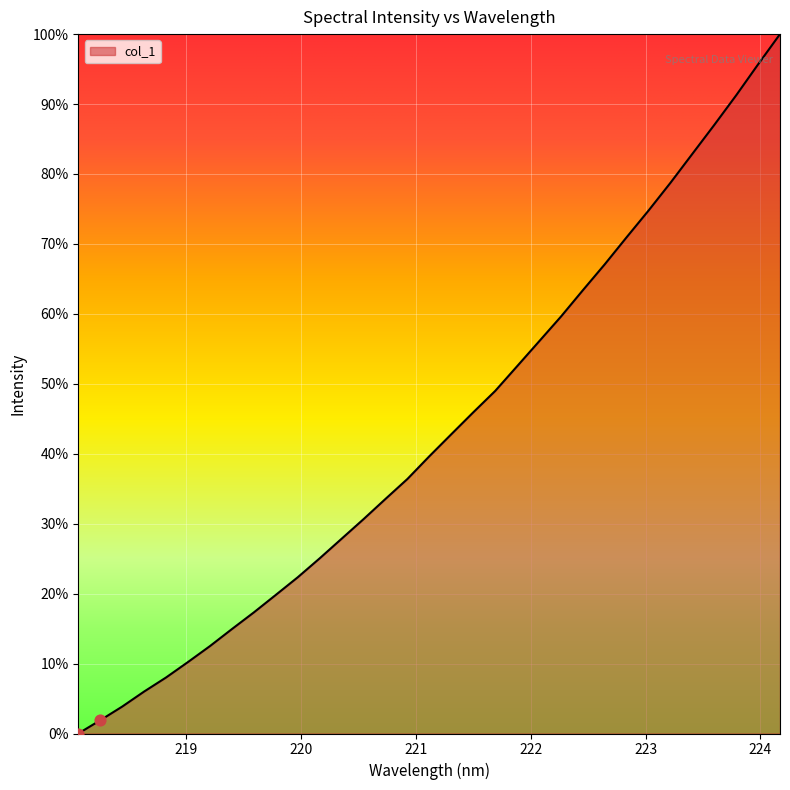

Does the chart have visible grid lines?

Yes